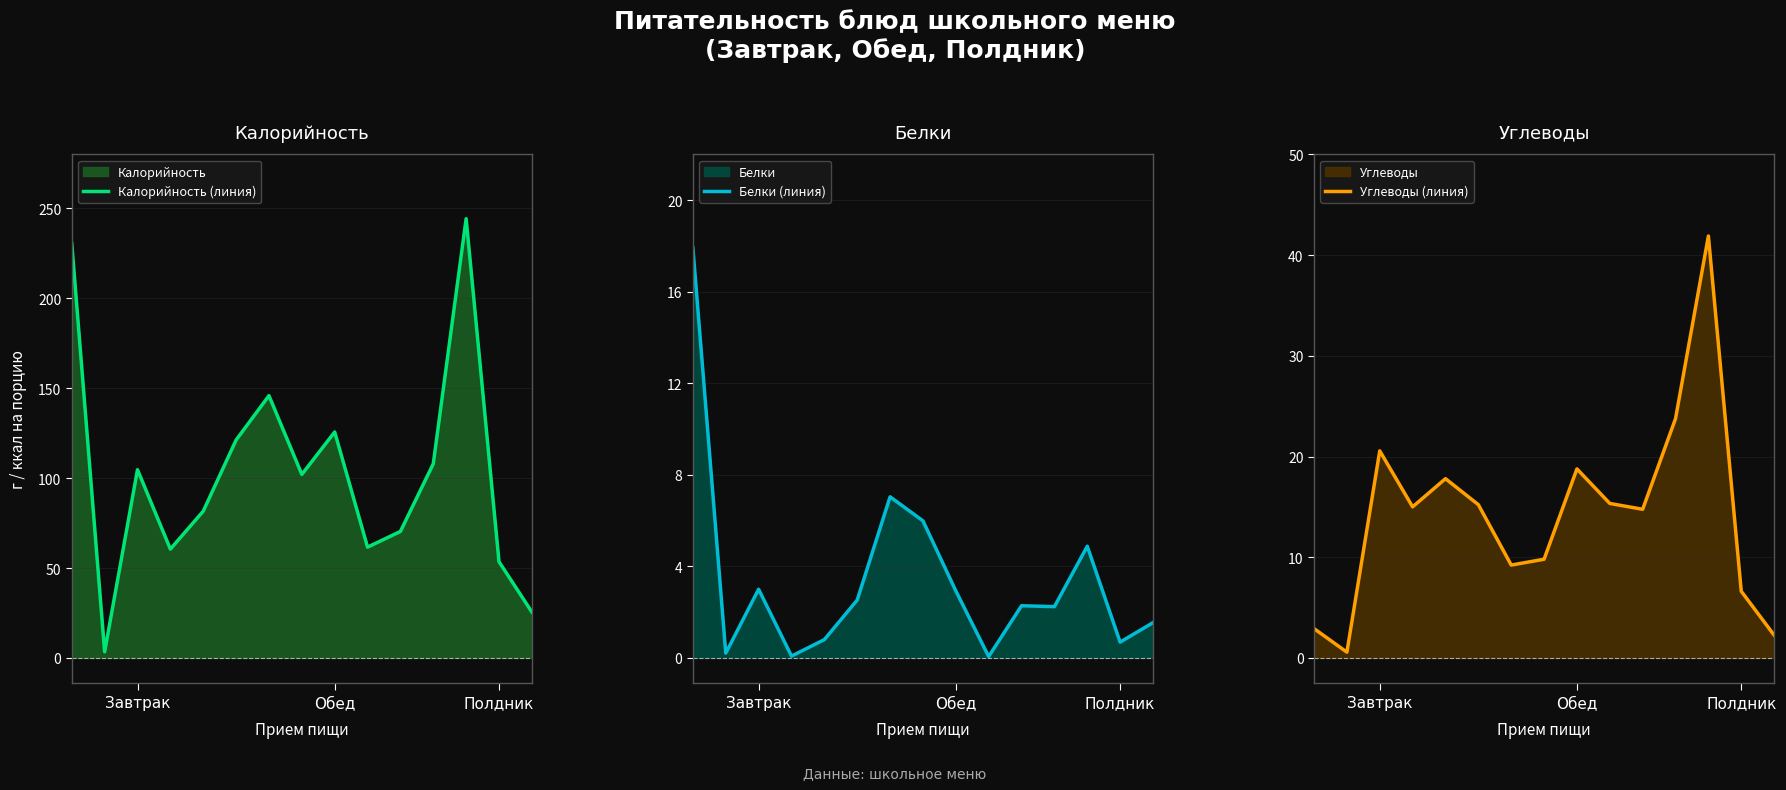

Reading right to left, what are all the values shown in this chart?

Калорийность (линия): 25.5	53.5	244.3	108.0	70.3	61.6	125.6	102.0	145.9	121.2	81.6	60.5	104.7	3.4	230.4
Белки (линия): 1.5	0.7	4.9	2.2	2.3	0.1	2.9	6.0	7.0	2.5	0.8	0.1	3.0	0.2	17.9
Углеводы (линия): 2.3	6.6	41.9	23.8	14.8	15.3	18.8	9.8	9.2	15.2	17.8	15.0	20.6	0.6	2.9